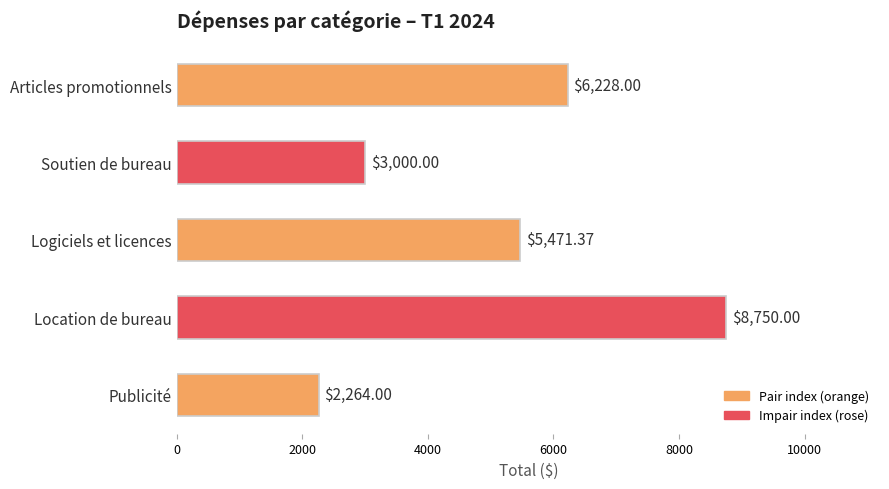

Are the bars grouped side by side (vs. stacked)?

No